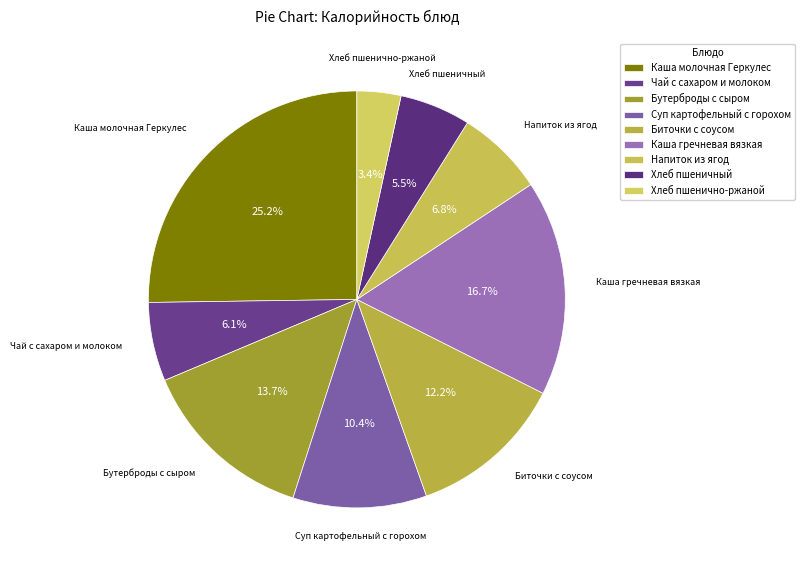

To the nearest percent, what is the difference between the largest and smallest slice percentages?

22%